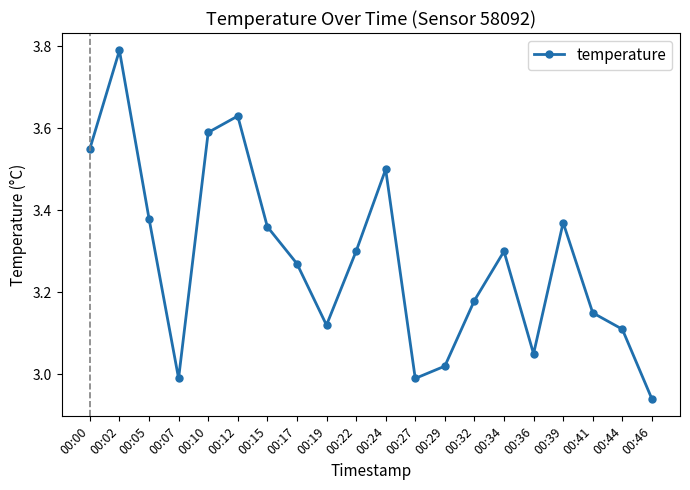

What is the ratio of the value at 00:32 to the value at 00:24?

0.9